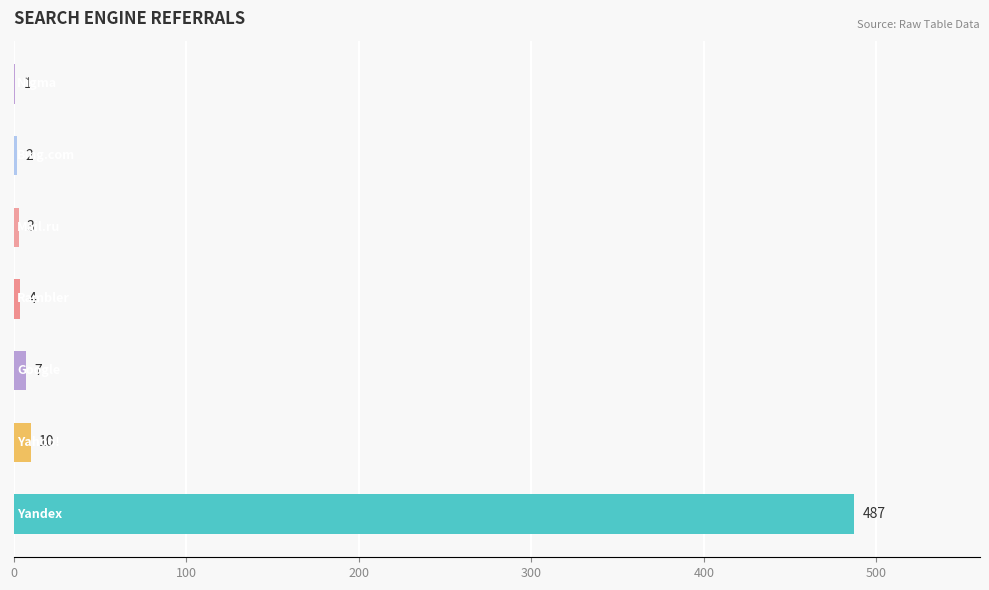

What is the maximum value shown in the chart?

487